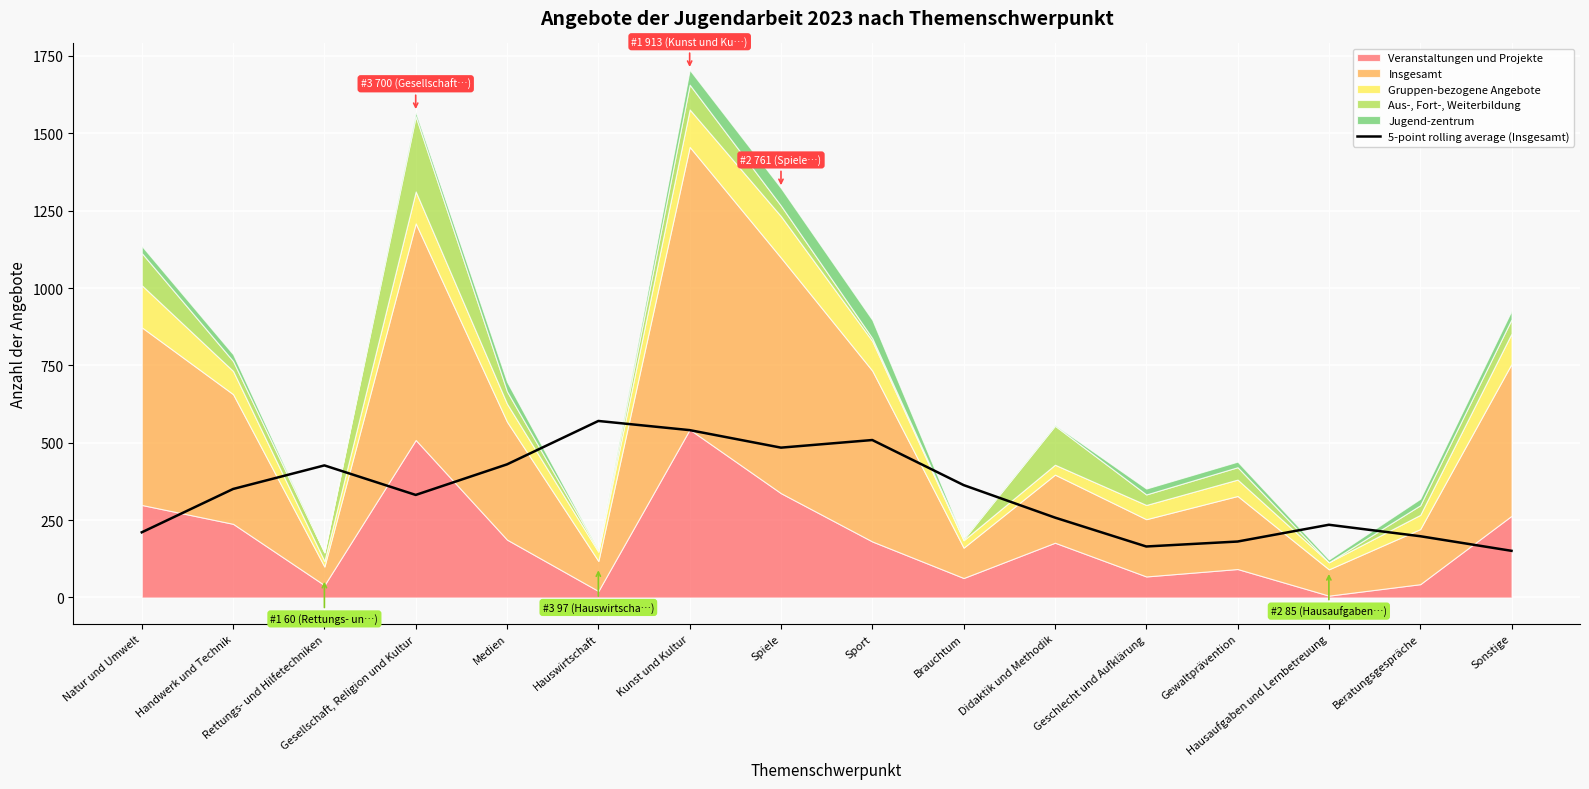

What is the label of the 11th point from the left?

Didaktik und Methodik